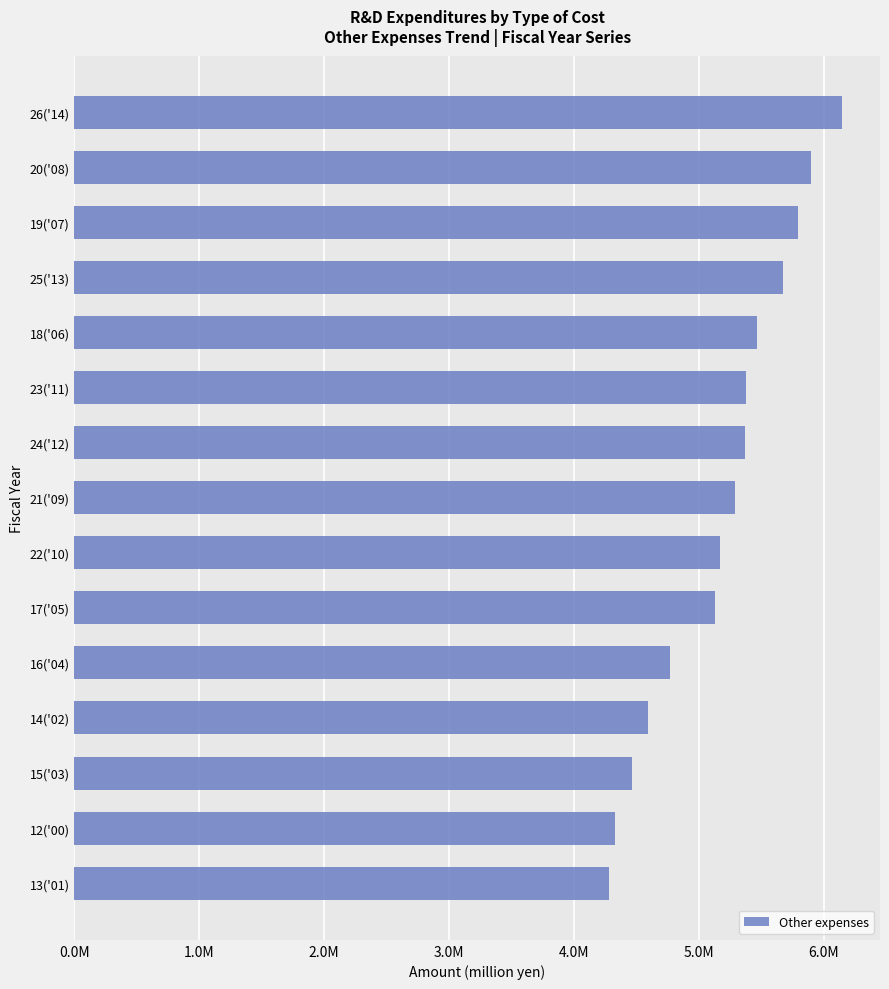

What is the sum of all values?

77786241